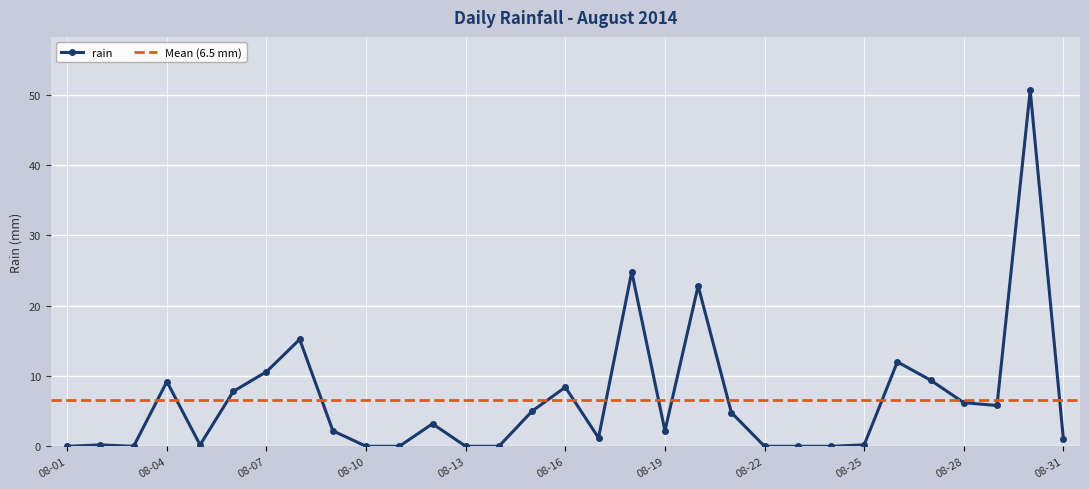

The value at 2014-08-29 is 5.8. True or false?

True